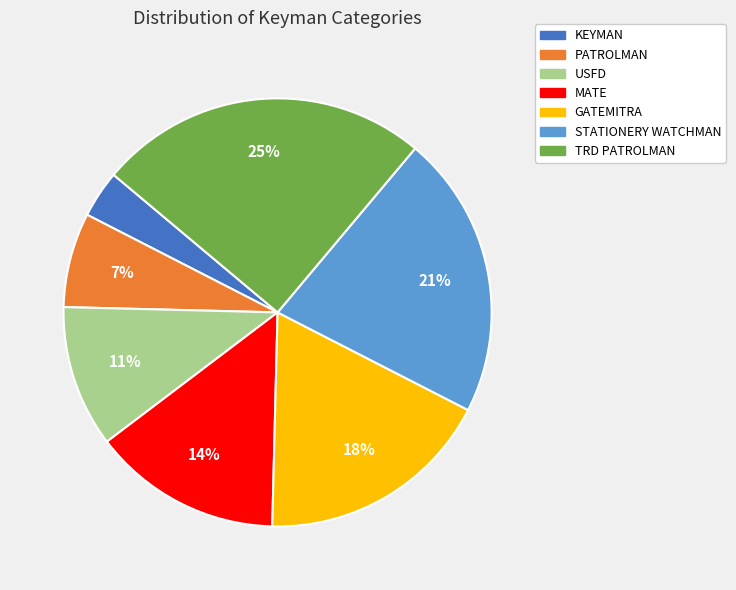

True or false: PATROLMAN accounts for 7% of the total.

True